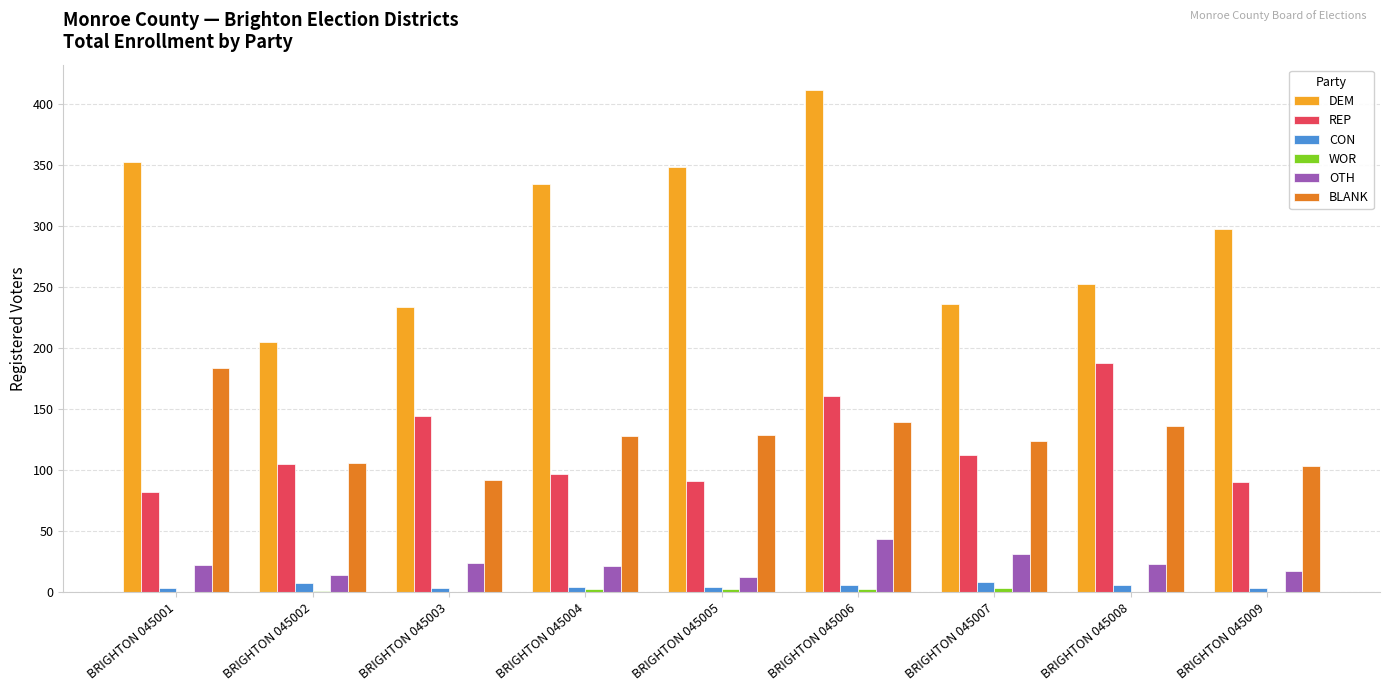

Between BRIGHTON 045002 and BRIGHTON 045006, which series saw the biggest shift?

DEM